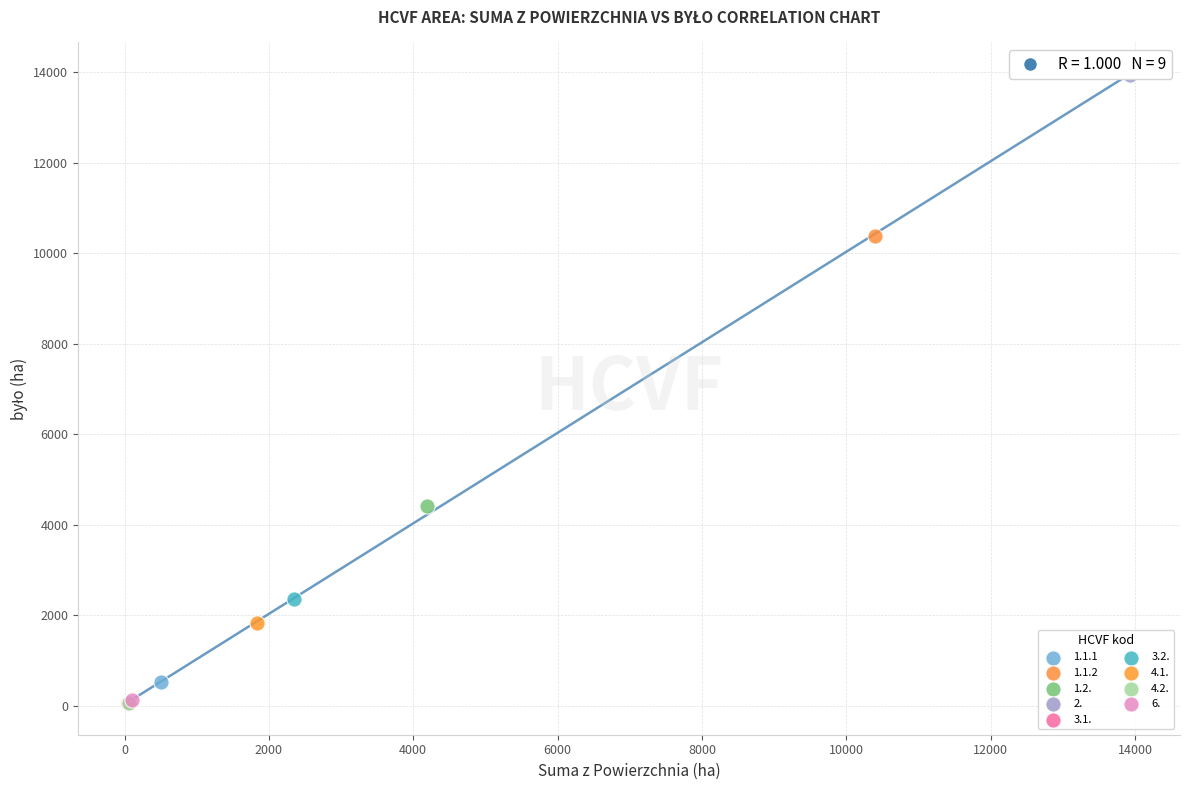

Which series reaches the maximum Y coordinate?

2.